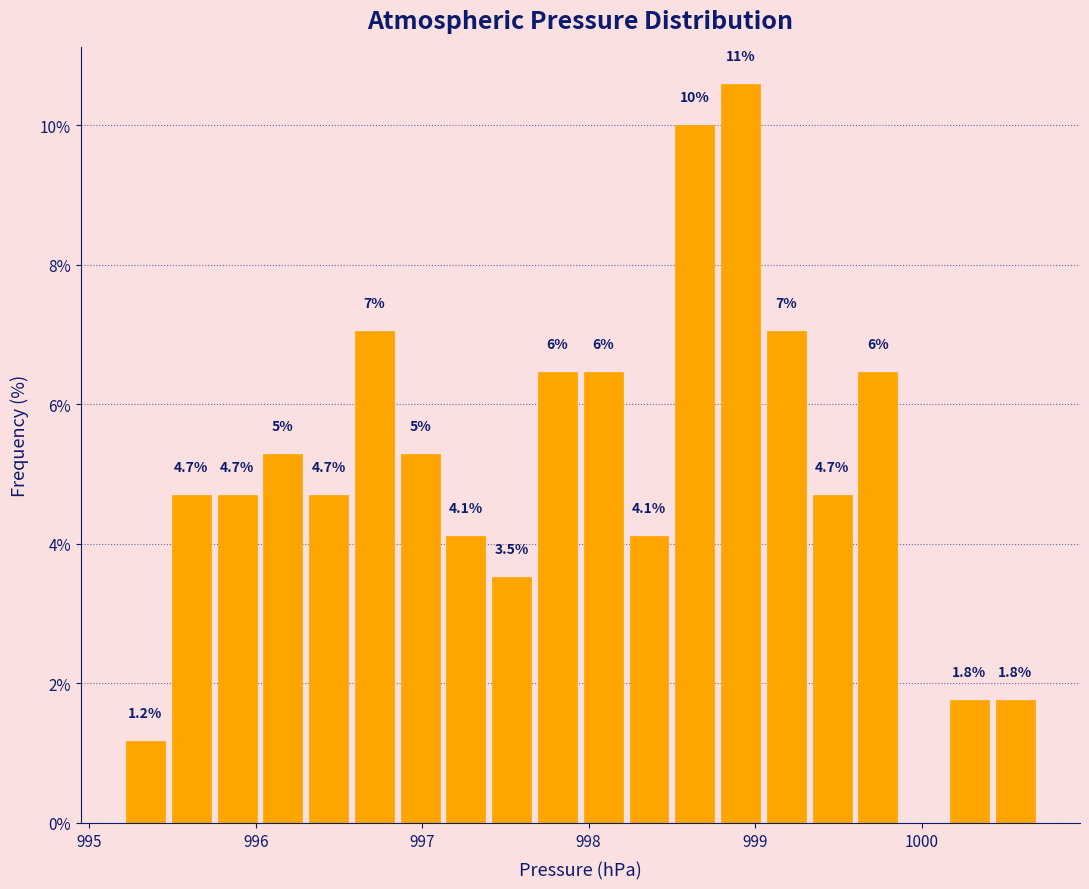

Around what value on the x-axis is the tallest bar? Give the approximate position of its centre, as read against the axis.

998.9